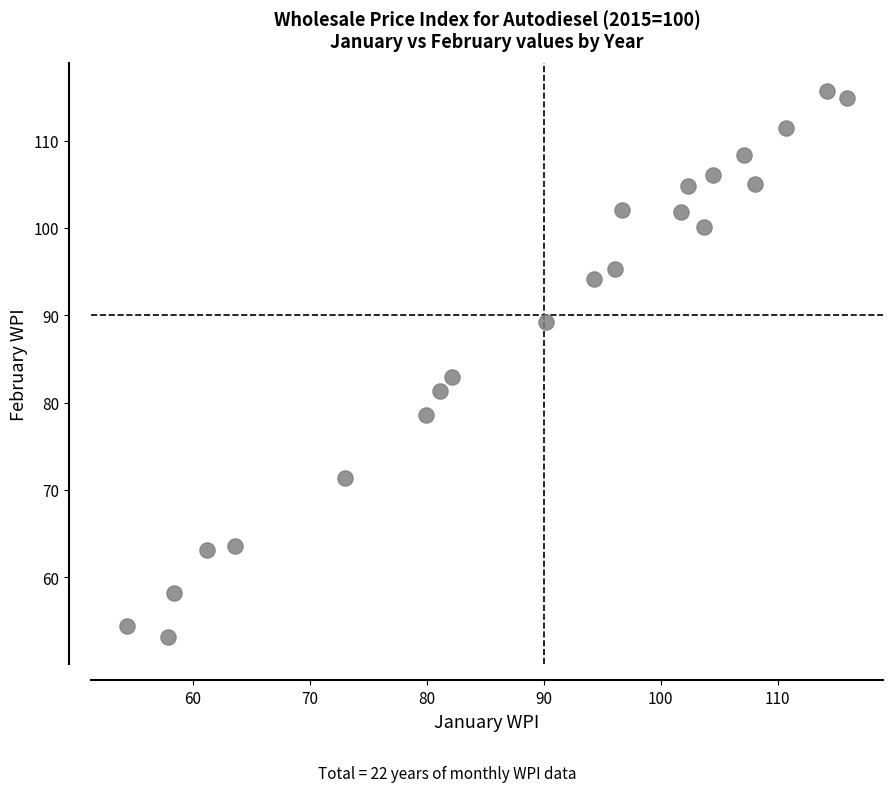

What is the range of X values (max minus min)?

61.5